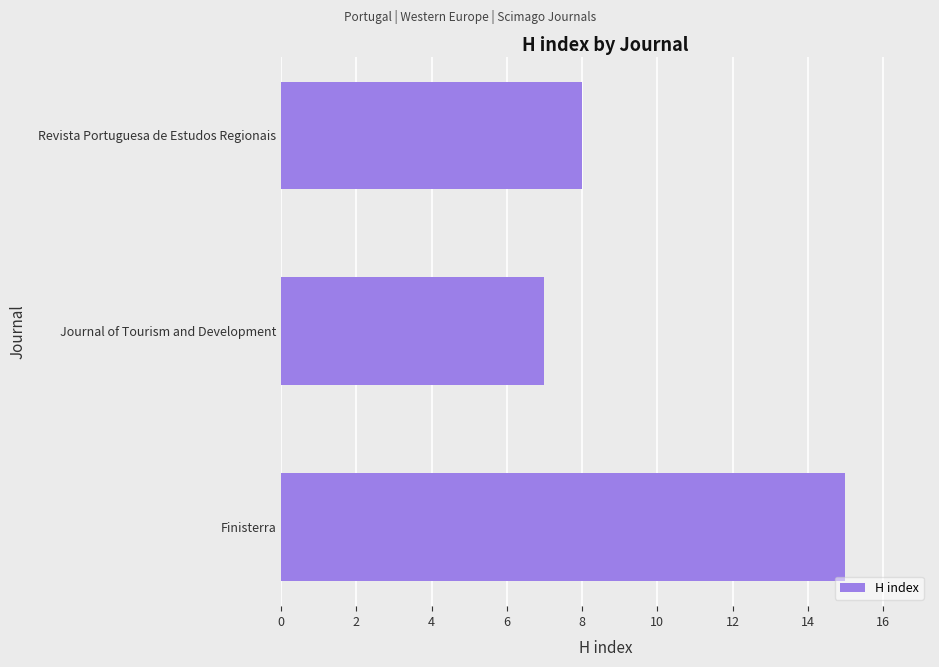

What is the maximum value shown in the chart?

15